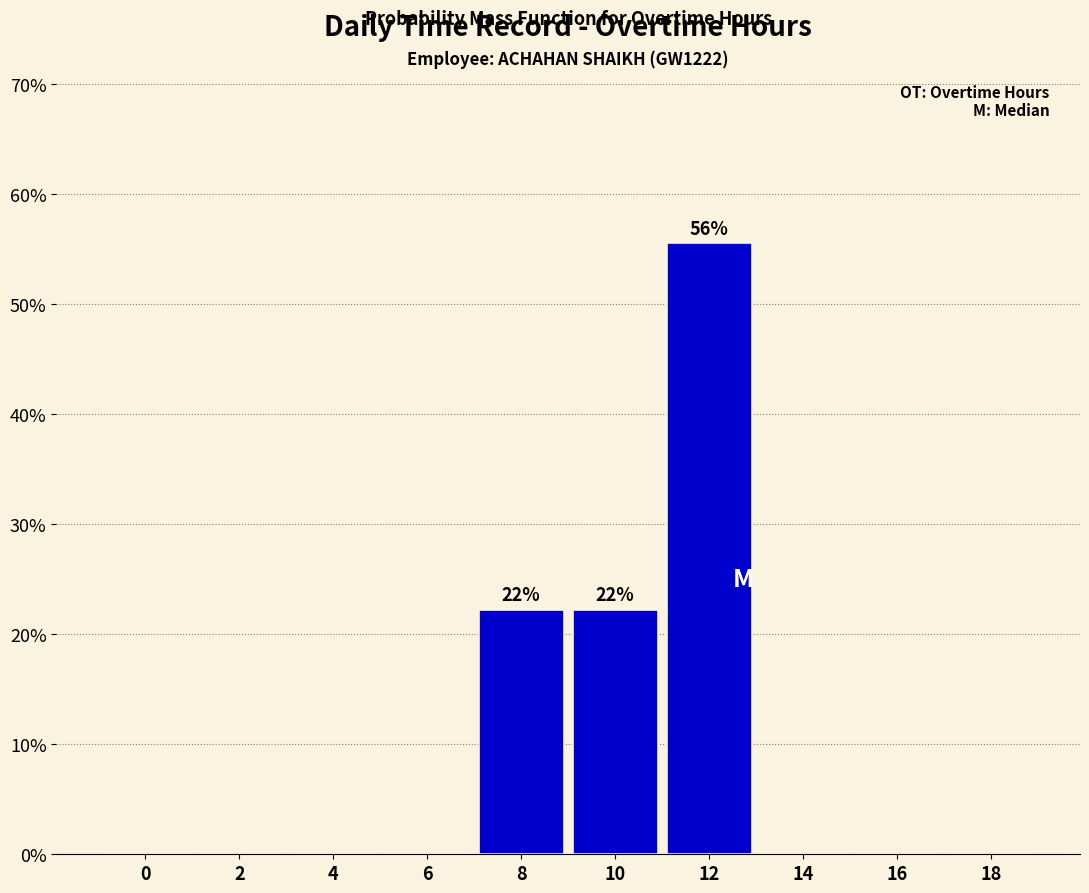

Reading left to right, what are all the values shown in this chart?

0=0.0	2=0.0	4=0.0	6=0.0	8=22.2	10=22.2	12=55.6	14=0.0	16=0.0	18=0.0